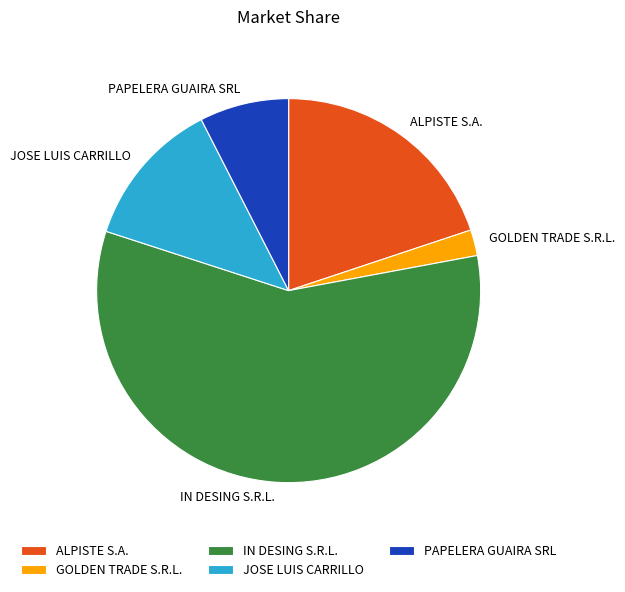

Is the sum of PAPELERA GUAIRA SRL and GOLDEN TRADE S.R.L. greater than half?

No